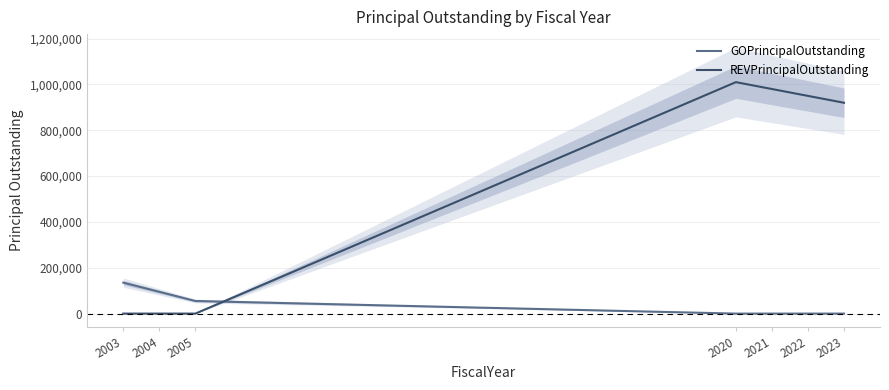

Reading left to right, extract all data points from this chart.

GOPrincipalOutstanding: 2003=135000	2004=95000	2005=55000	2020=0	2021=0	2022=0	2023=0
REVPrincipalOutstanding: 2003=0	2004=0	2005=0	2020=1010000	2021=980000	2022=950000	2023=920000